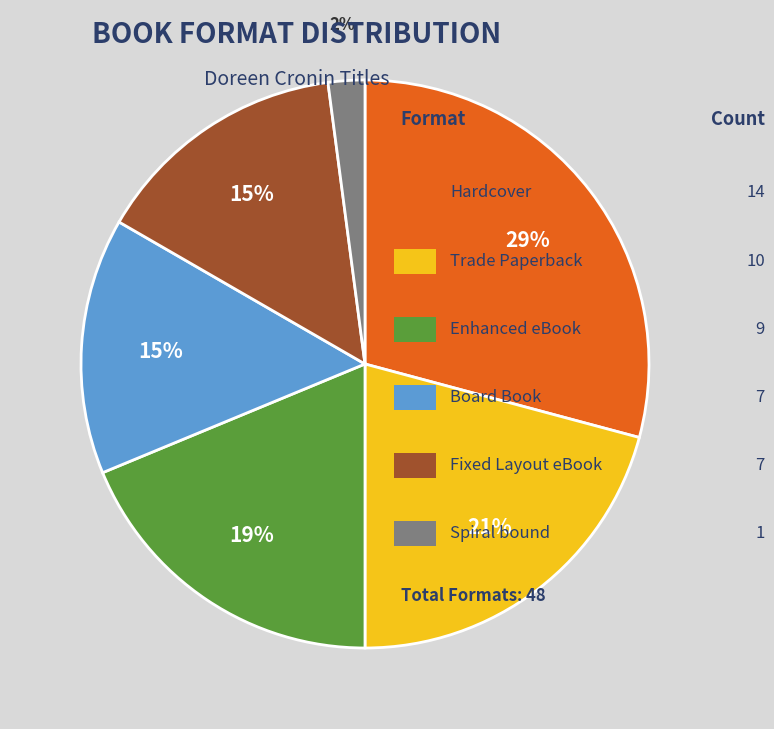

To the nearest percent, what is the average slice percentage?

17%